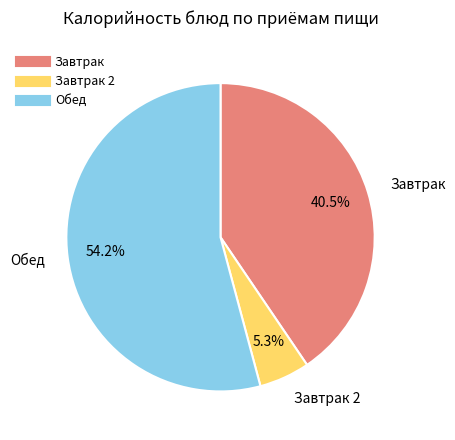

Does any single category account for the majority?

Yes